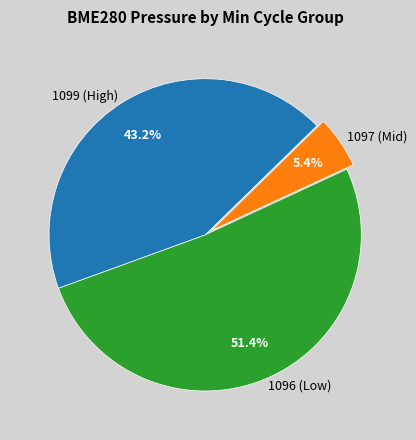

How many segments does this pie chart have?

3